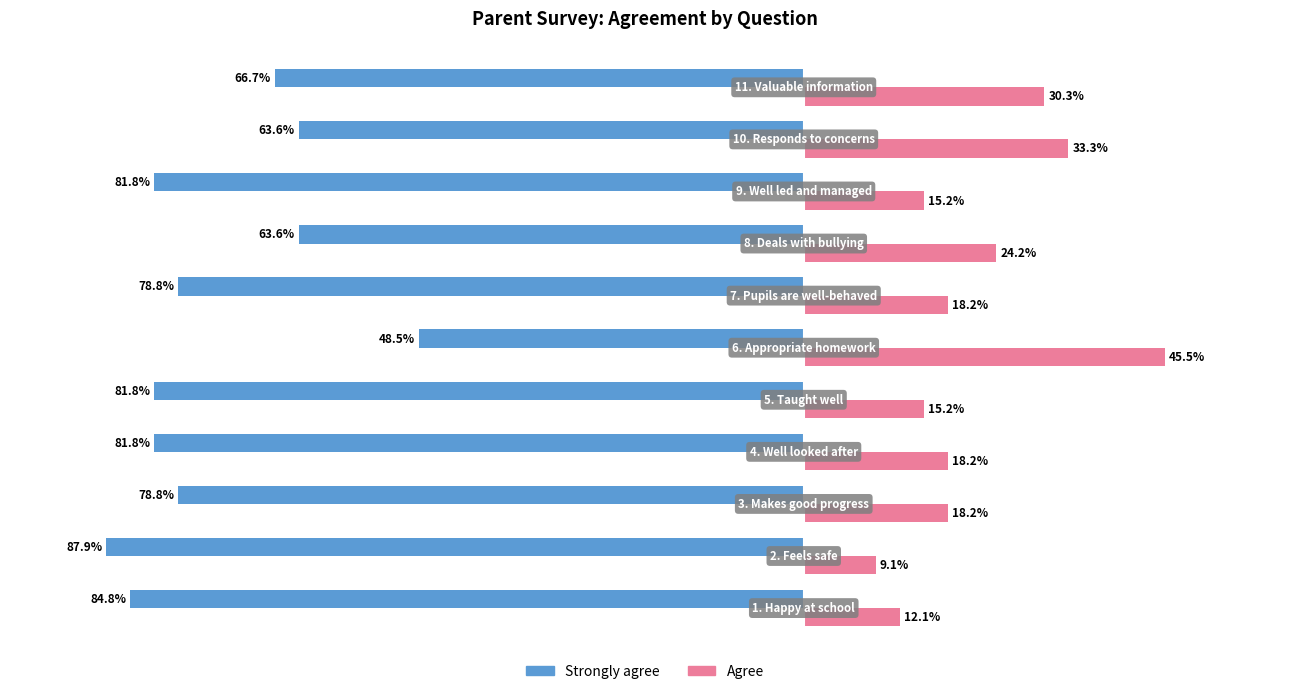

Which series has the largest range (max minus min)?

Strongly agree